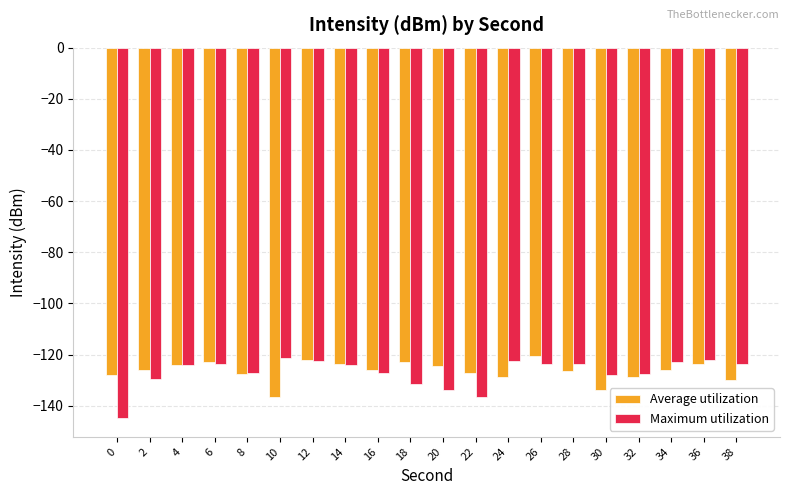

Which category has the highest value in the Average utilization series?

26